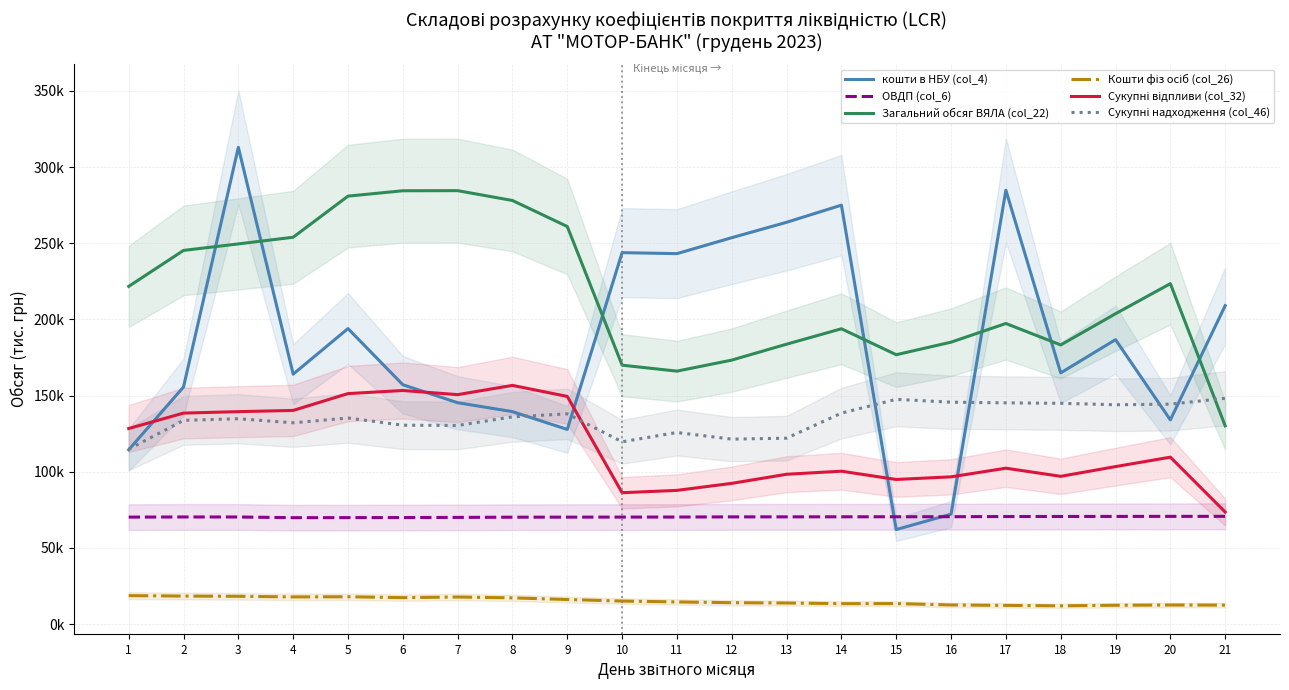

How many values in the Сукупні надходження (col_46) series are below 135287?

10